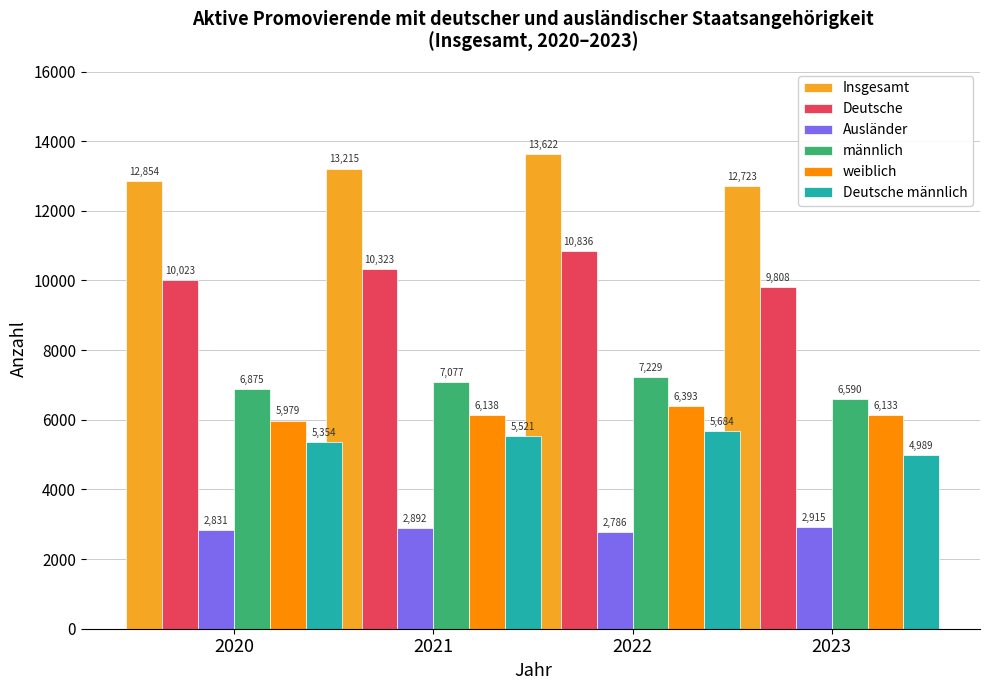

What is the difference between the maximum and minimum values in the Deutsche männlich series?

695